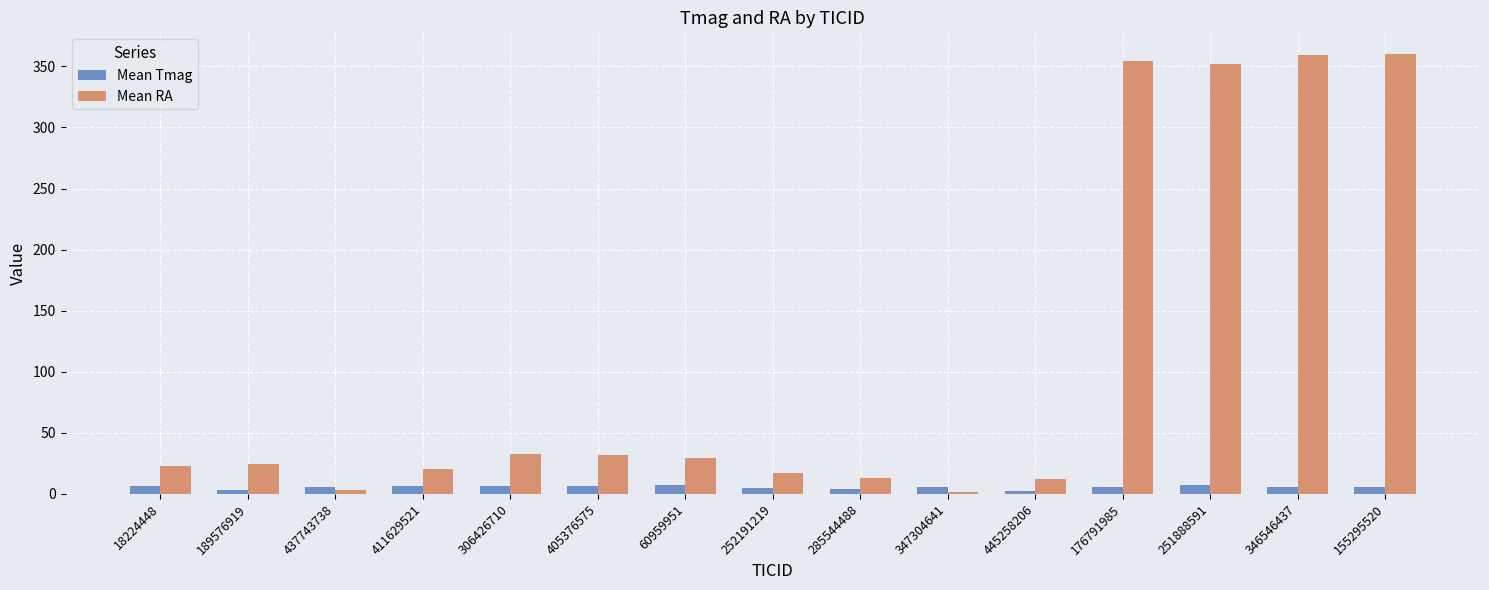

What are all the series names shown in the legend?

Mean Tmag, Mean RA